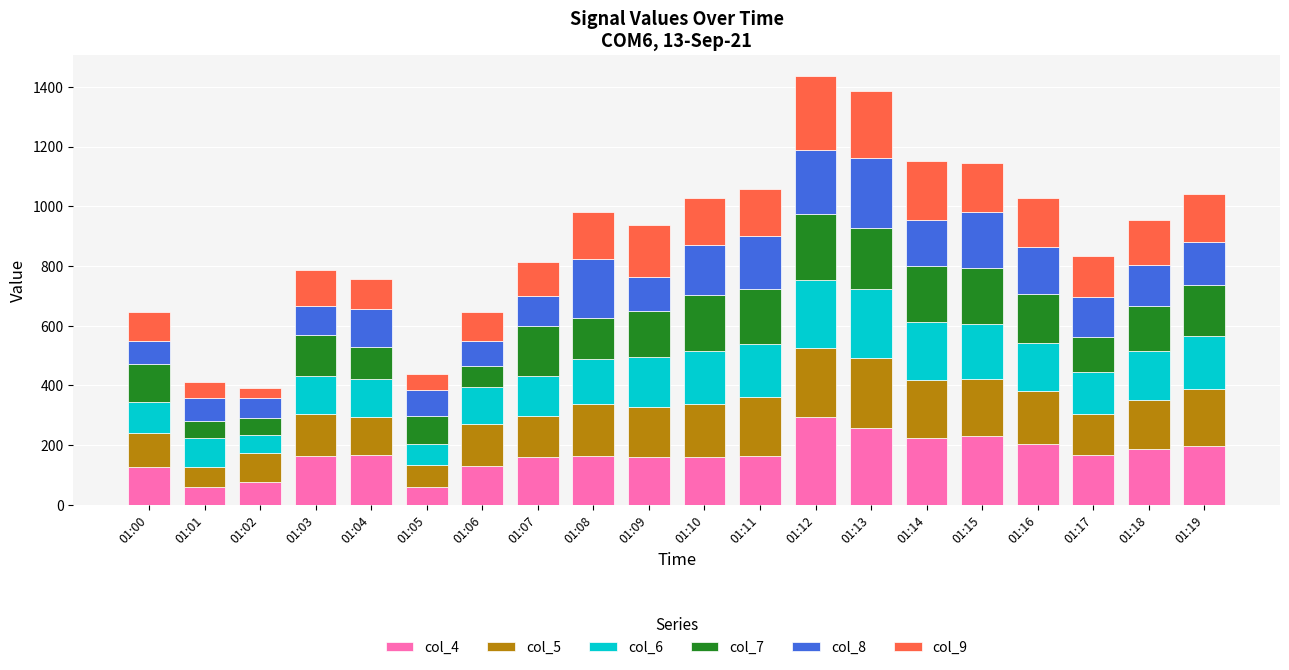

Count the number of categories in the chart.

20